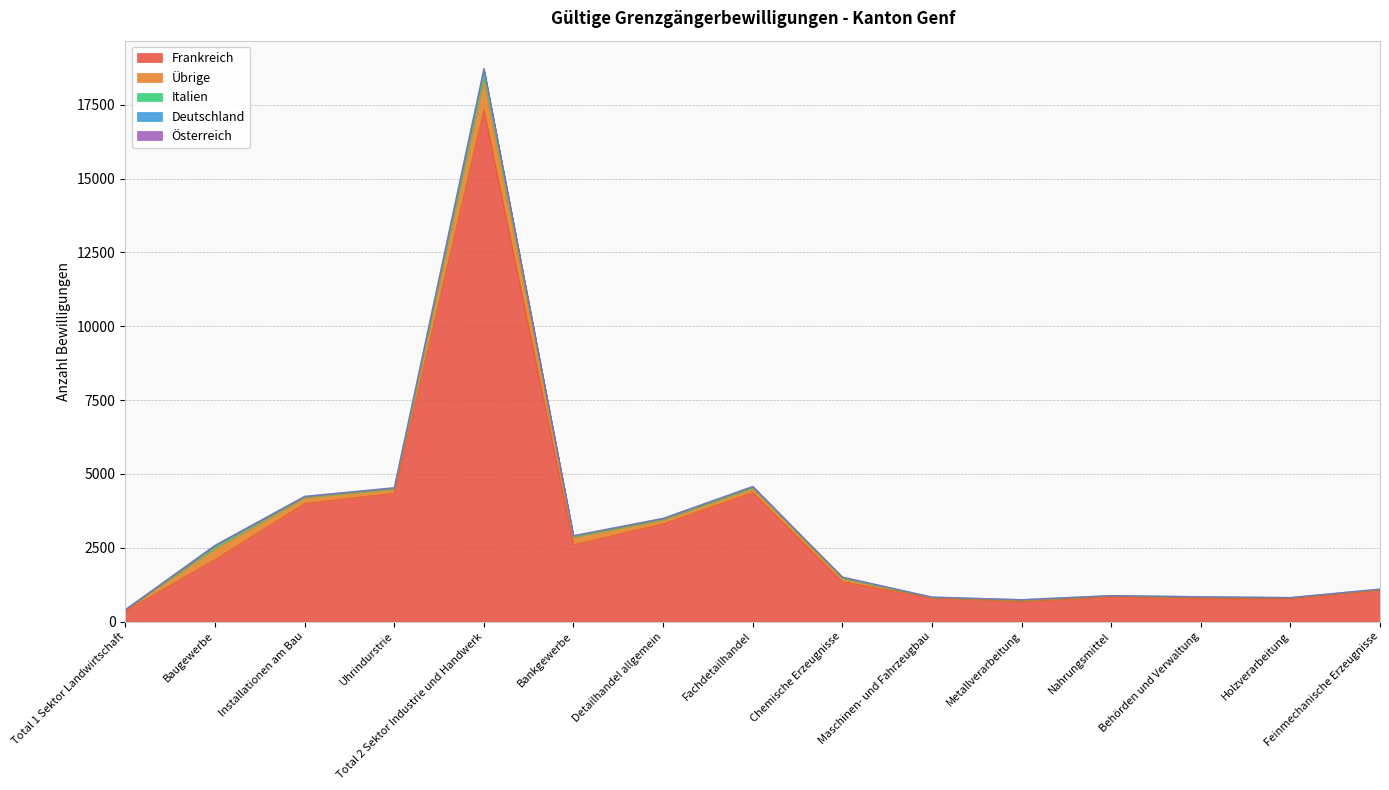

Where is the first local maximum for Frankreich?

Total 2 Sektor Industrie und Handwerk